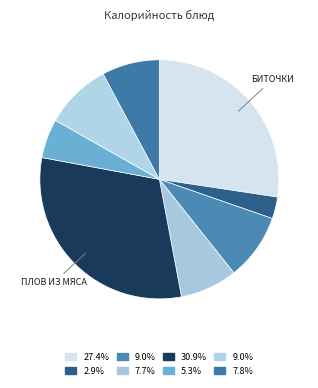

Is there a majority slice in this chart?

No